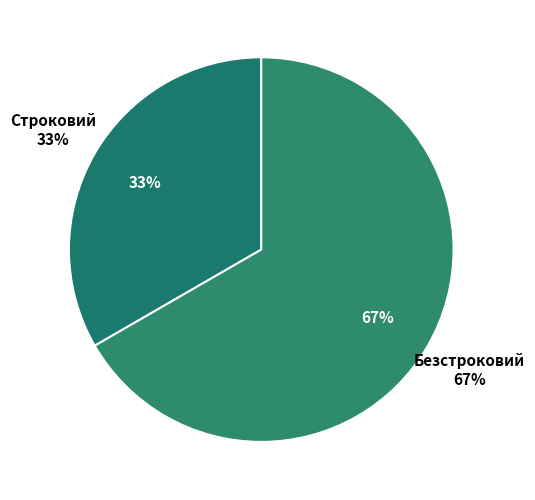

What is the largest slice in the pie chart?

Безстроковий